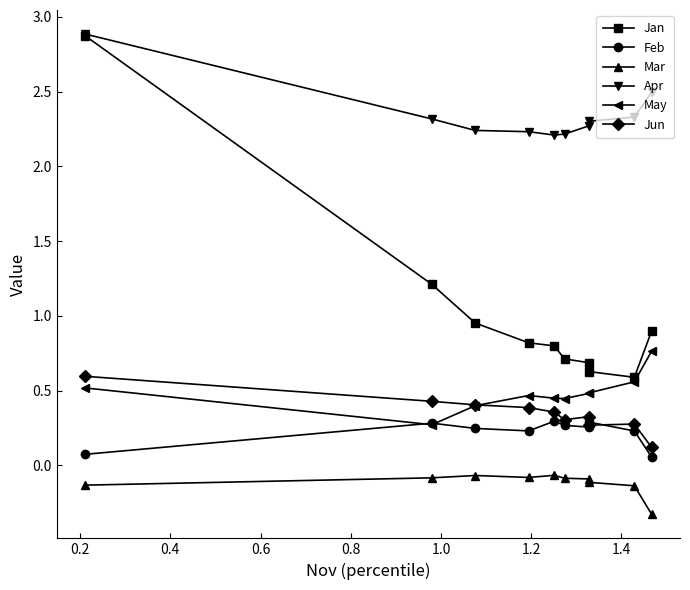

Does the chart have visible grid lines?

No